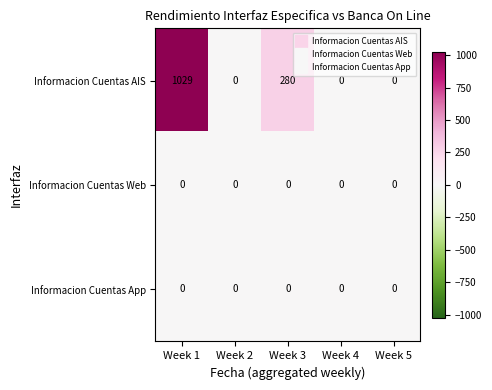

Which label corresponds to the largest value in the chart?

Week 1